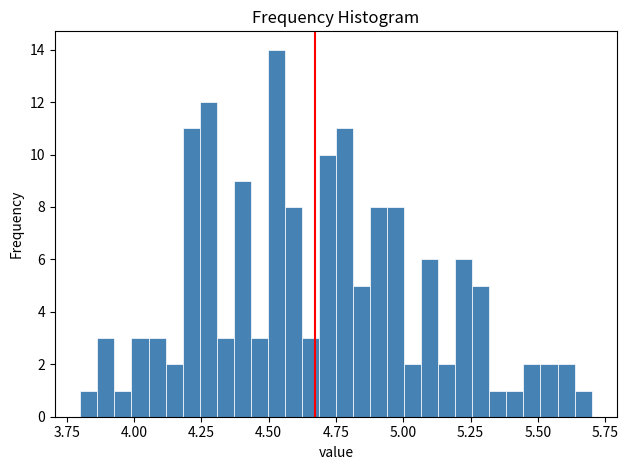

Around what value on the x-axis is the tallest bar? Give the approximate position of its centre, as read against the axis.

4.55